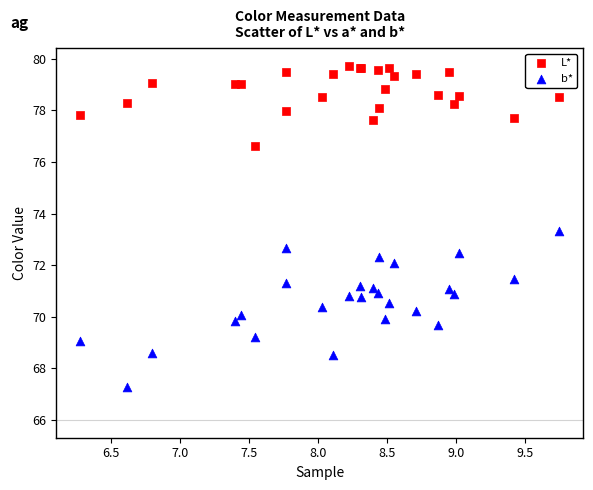

Which series has the largest Y range (max minus min)?

b*